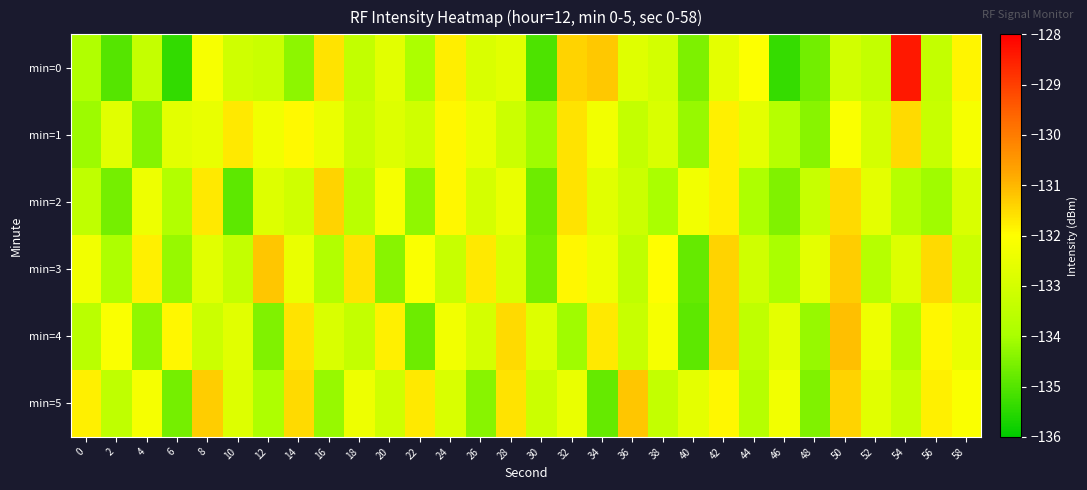

Rank the series by their maximum value, from highest to lowest.

min=0, min=4, min=3, min=5, min=2, min=1